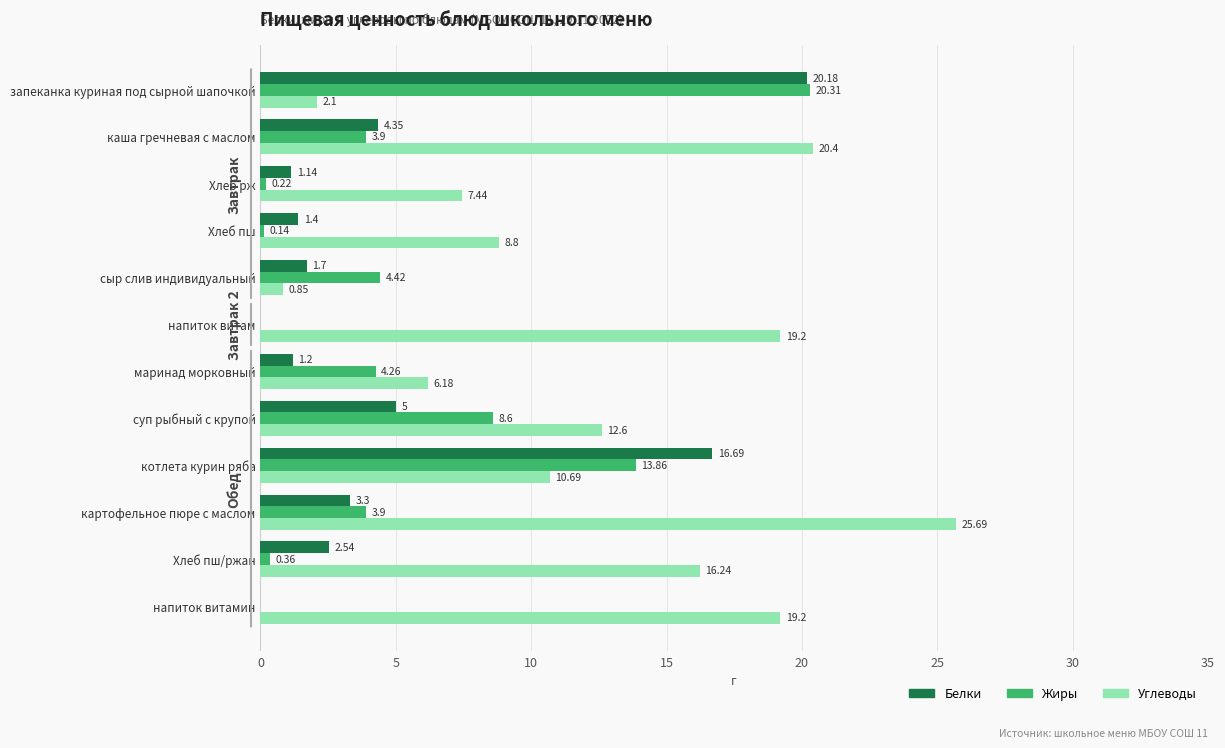

At which label does Углеводы reach its peak?

картофельное пюре с маслом